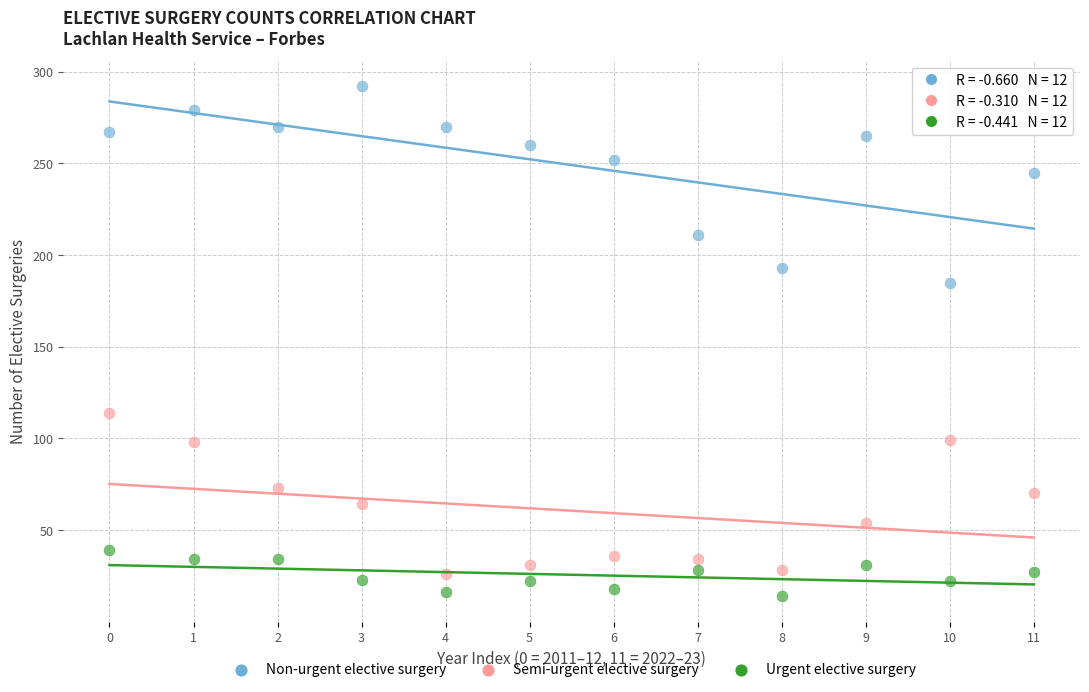

Across all data points, what is the range of Y values (max minus min)?

278